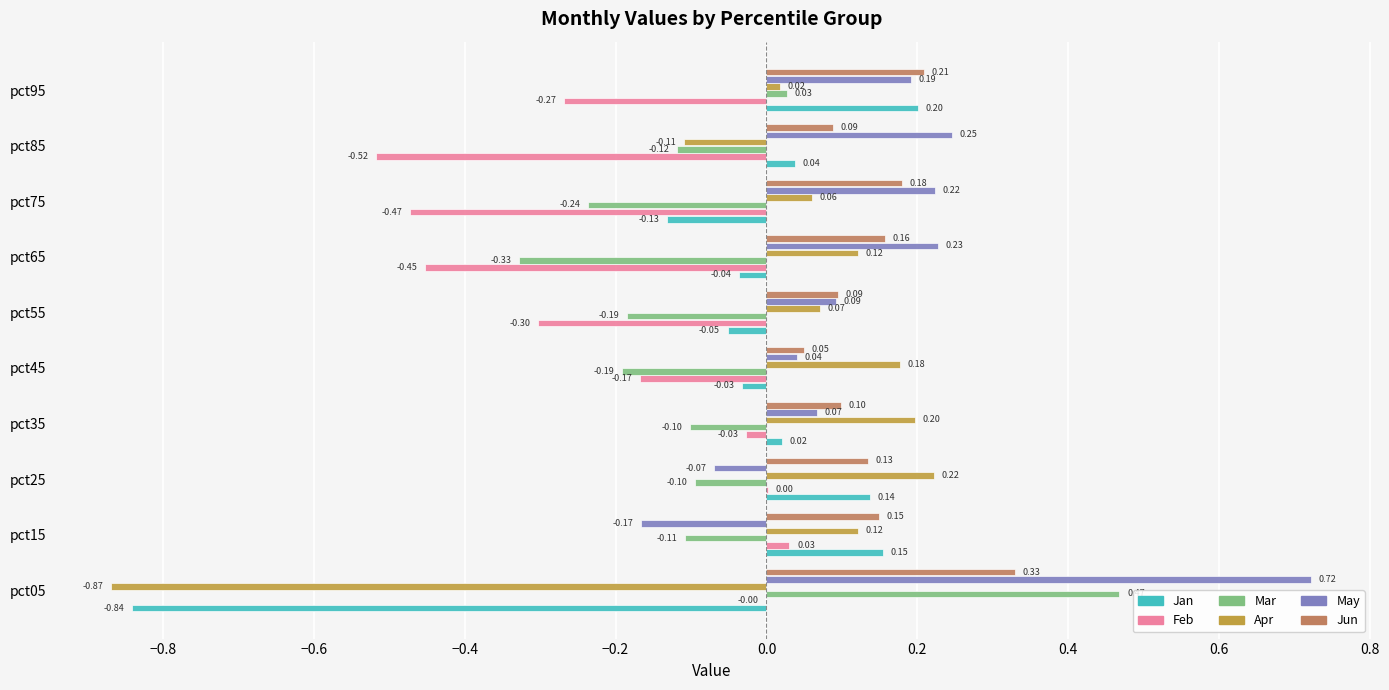

Which series changed the most between pct35 and pct65?

Feb